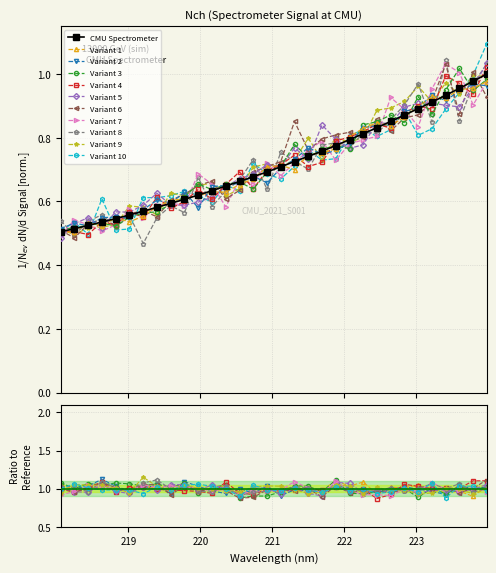

Reading left to right, list all the values displayed in this chart.

218.0596=0.5	218.2508=0.5	218.442=0.5	218.6332=0.5	218.8244=0.5	219.0156=0.6	219.2067=0.6	219.3979=0.6	219.589=0.6	219.7801=0.6	219.9712=0.6	220.1623=0.6	220.3533=0.6	220.5444=0.7	220.7354=0.7	220.9264=0.7	221.1174=0.7	221.3083=0.7	221.4993=0.7	221.6902=0.8	221.8812=0.8	222.0721=0.8	222.263=0.8	222.4538=0.8	222.6447=0.9	222.8355=0.9	223.0264=0.9	223.2172=0.9	223.408=0.9	223.5987=1.0	223.7895=1.0	223.9802=1.0